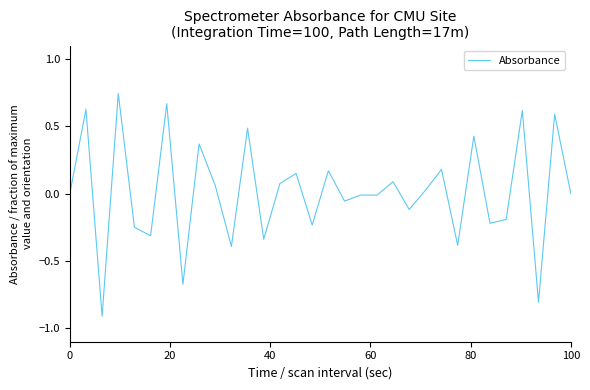

What is the smallest value displayed?

-0.9